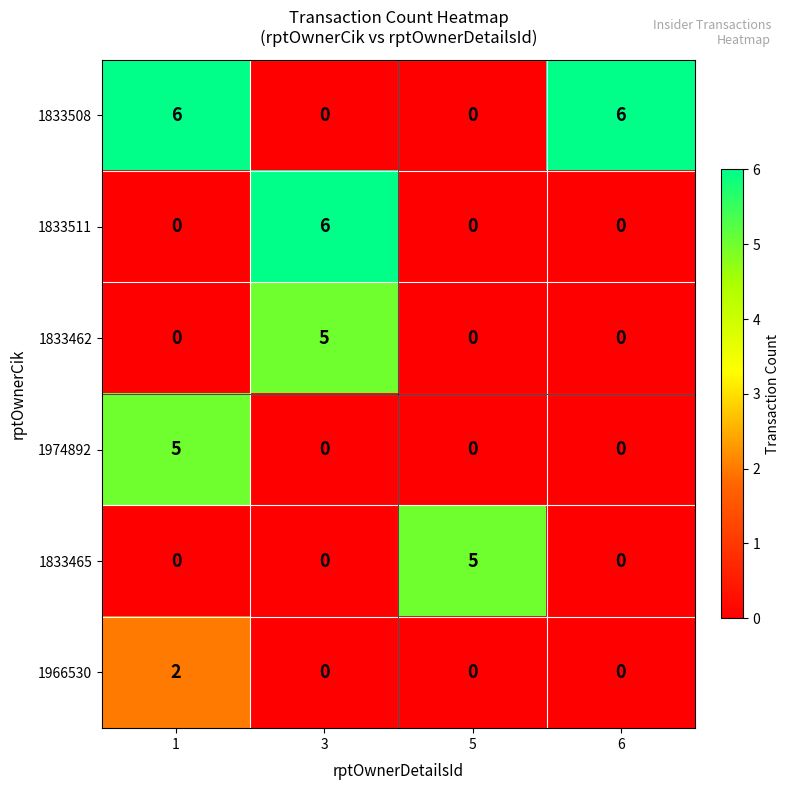

The value of 1833462 at 3 is 5. True or false?

True